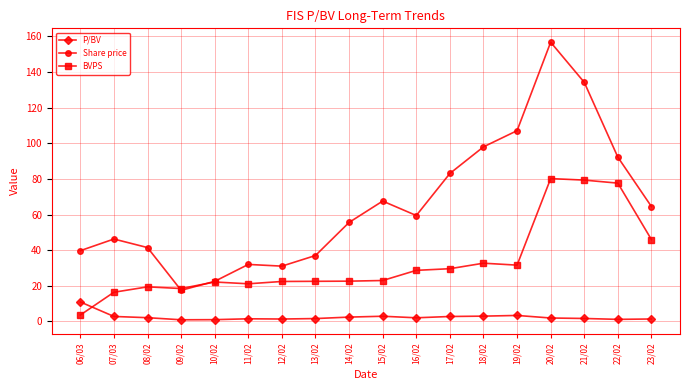

The value of Share price at 06/03 is 39.8. True or false?

True